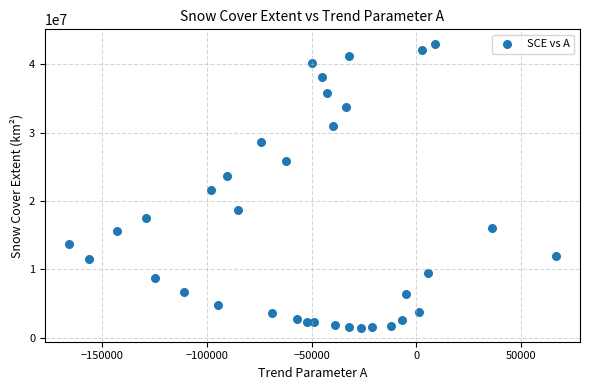

What Y value in the scatter plot is closest to 22259855?

21552600